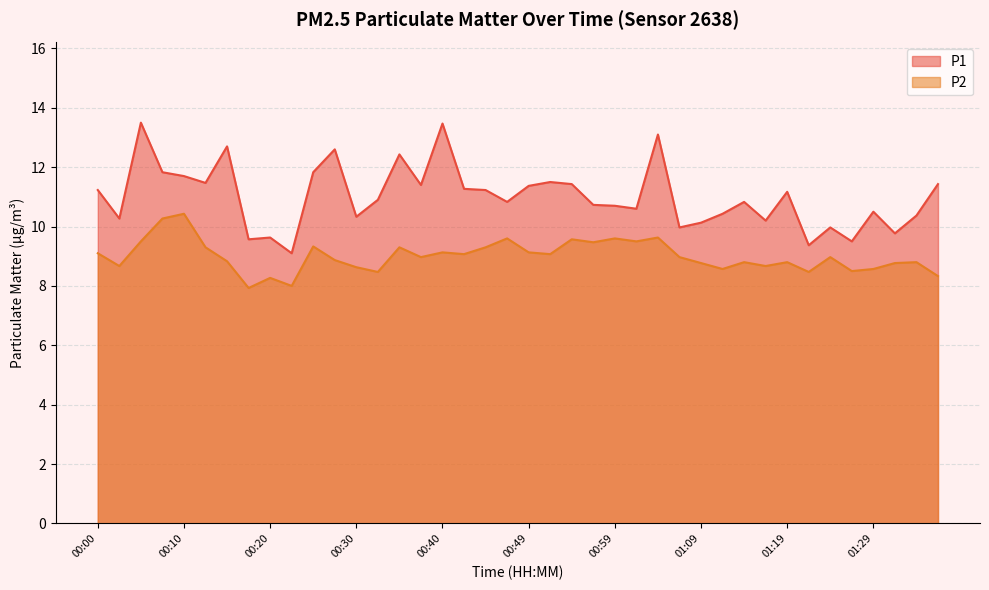

Which has a higher value, 01:12 or 00:37?

00:37